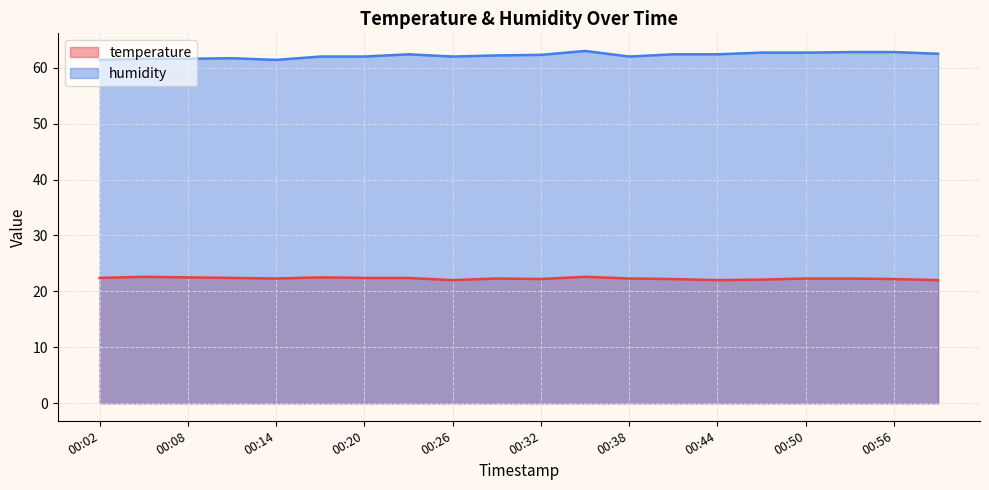

What is the total value across all series at 00:11?

84.1